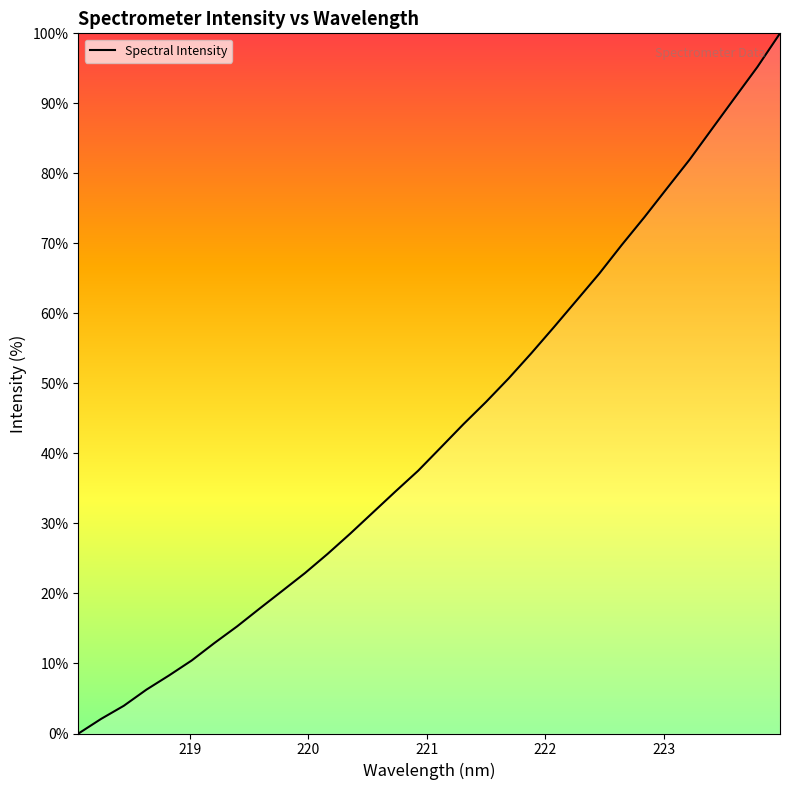

What is the greatest value displayed?

100.0